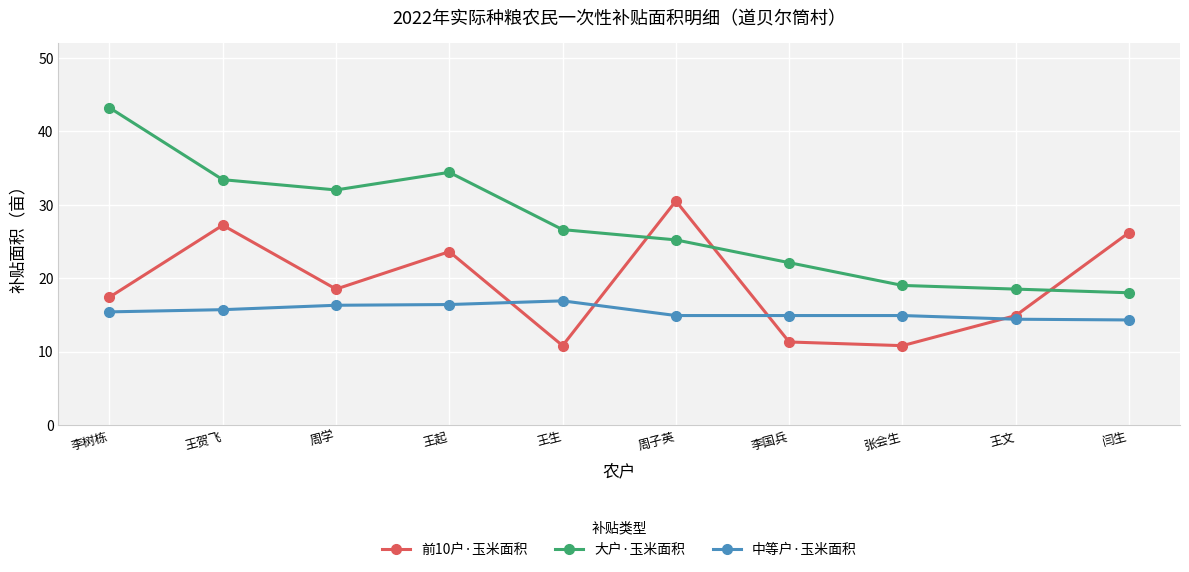

The value of 前10户·玉米面积 at 周子英 is 45.5. True or false?

False